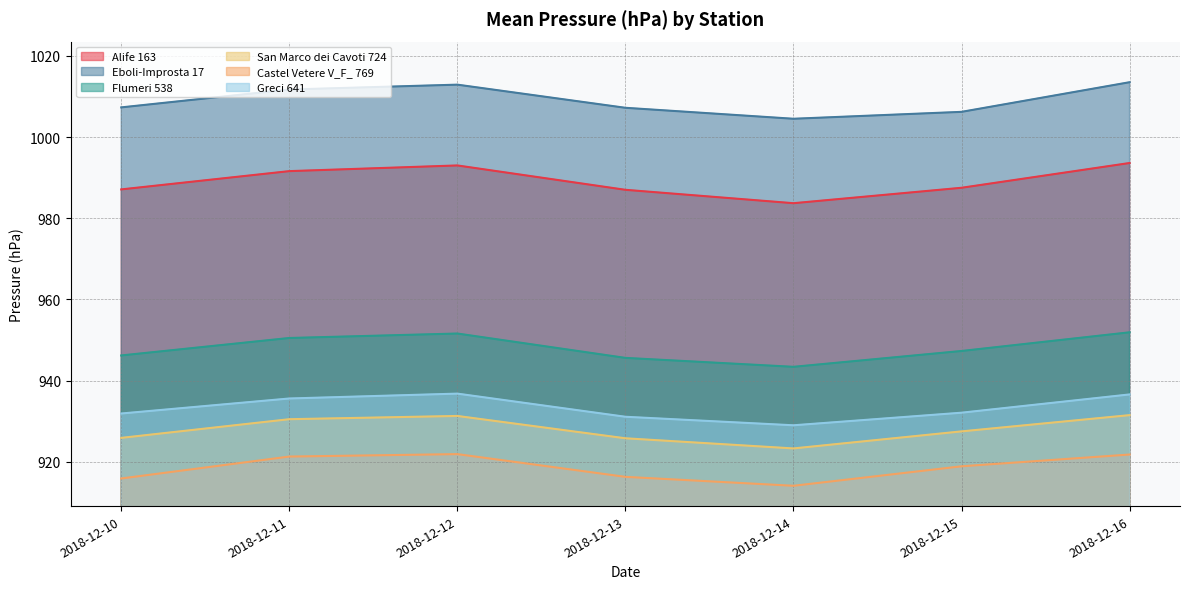

True or false: Castel Vetere V_F_ 769 and Alife 163 cross at least once.

False